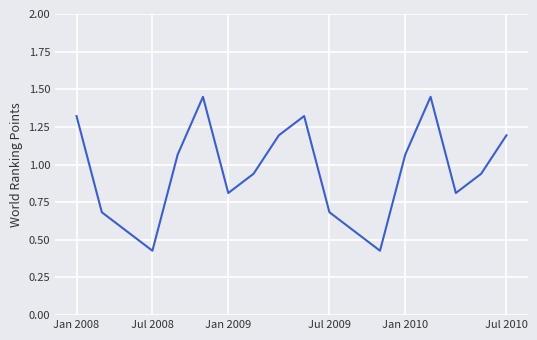

Is this an area chart (filled region under the line)?

No